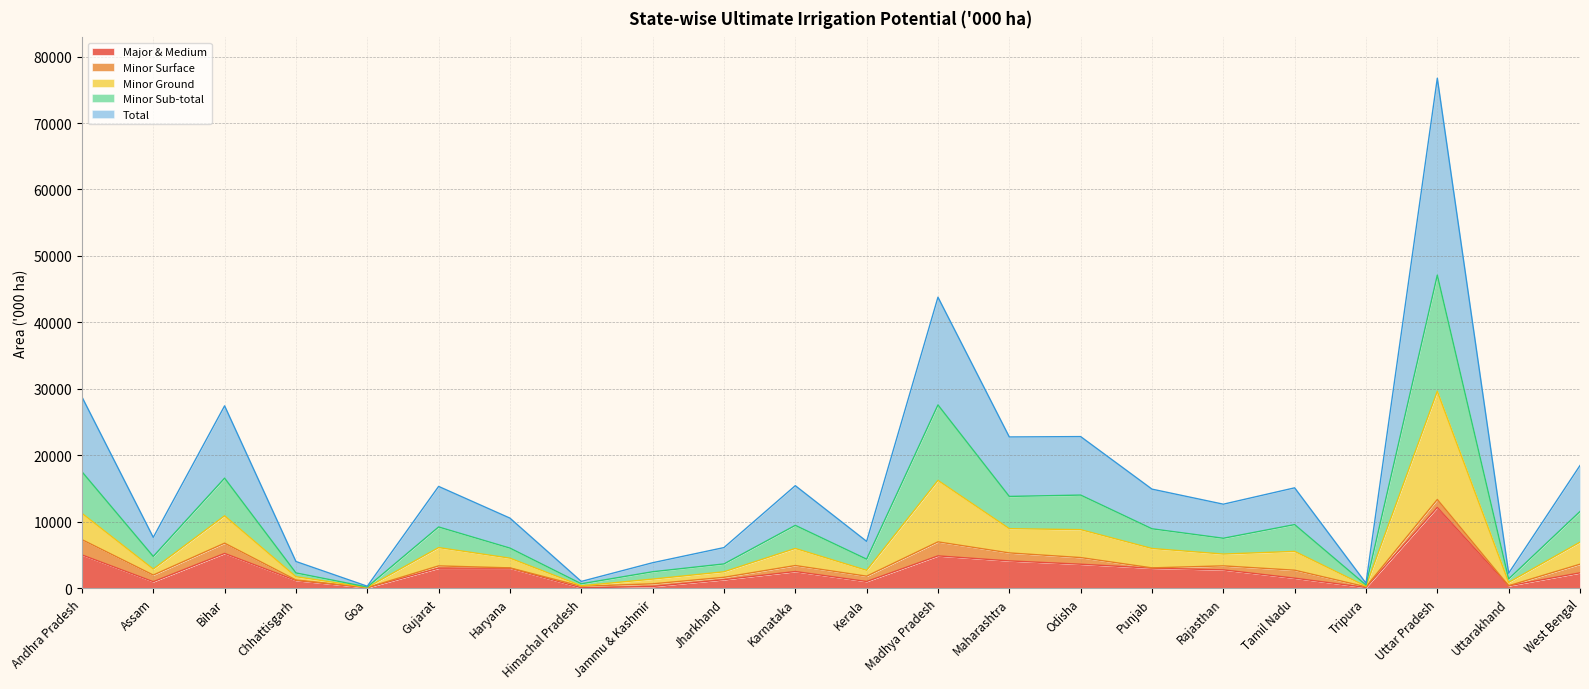

What is the difference between the maximum and minimum values in the Total series?

29519